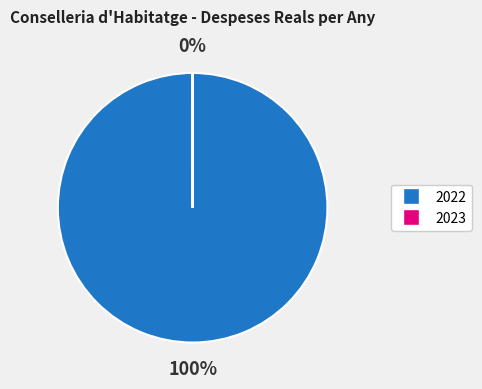

To the nearest percent, what is the difference between the largest and smallest slice percentages?

100%